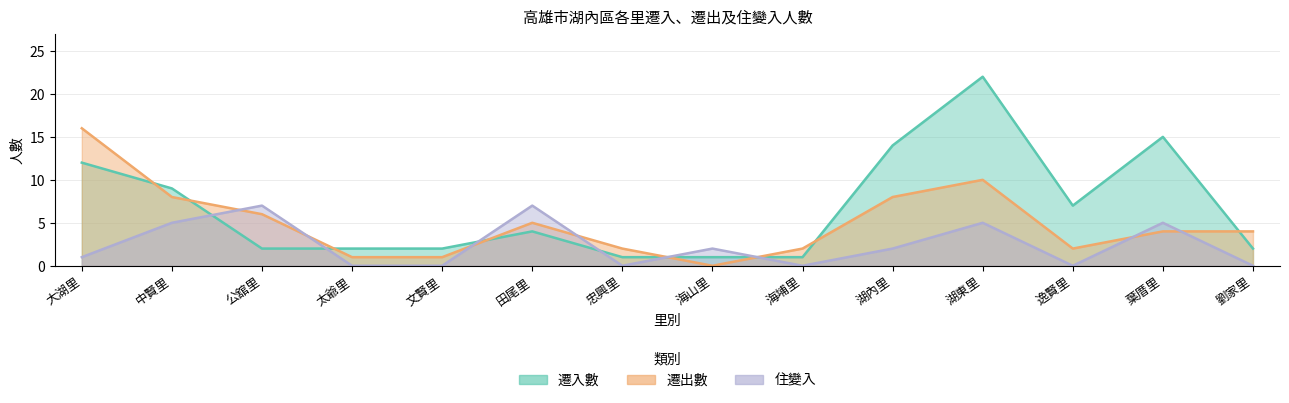

What is the label of the 8th point from the right?

忠興里